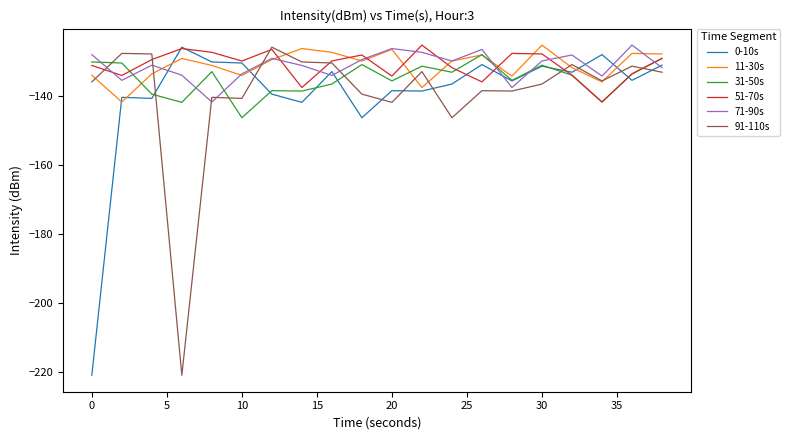

Is this an area chart (filled region under the line)?

No